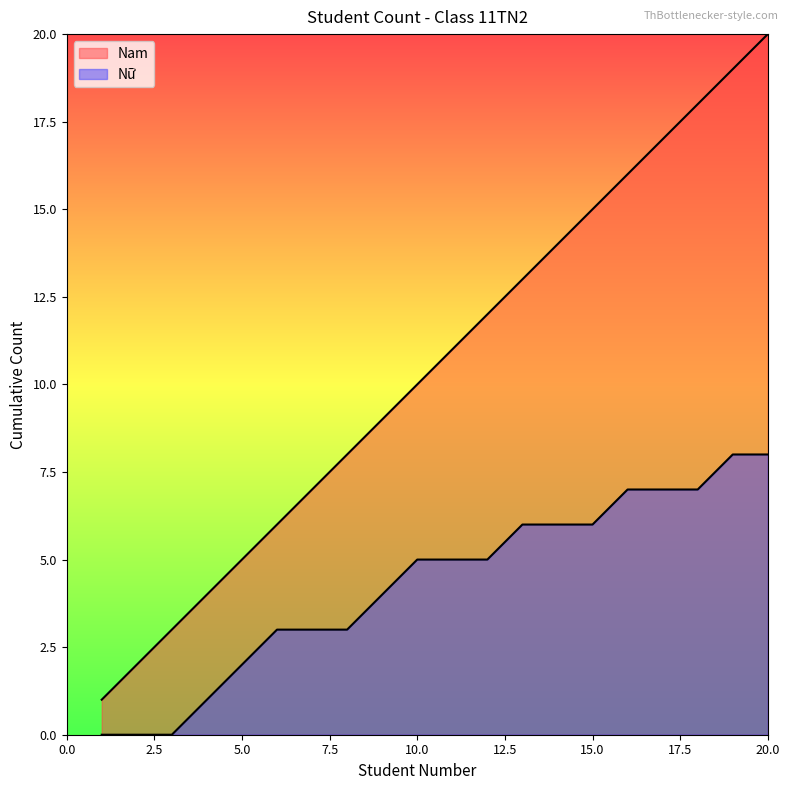

The Nam series shows 9 at 9. True or false?

True